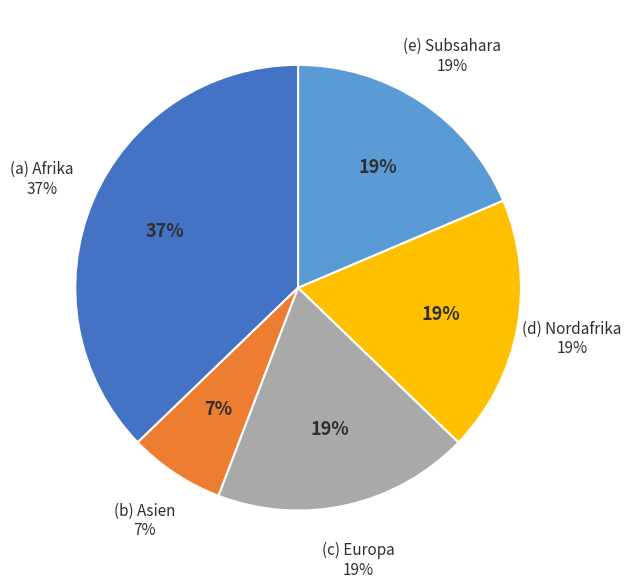

How many slices are in this pie chart?

5